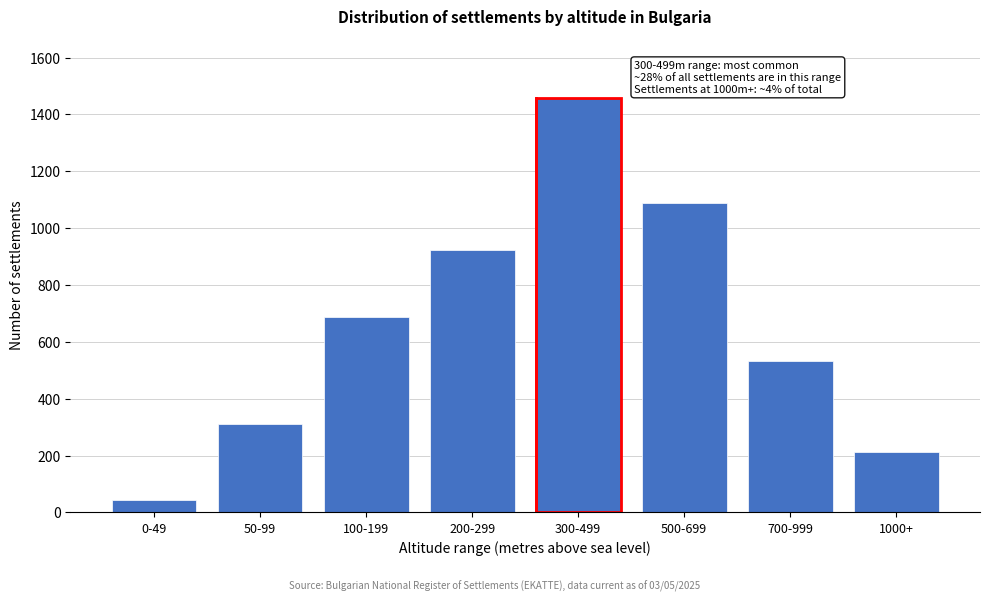

Reading left to right, extract all data points from this chart.

45	312	687	923	1456	1089	534	213